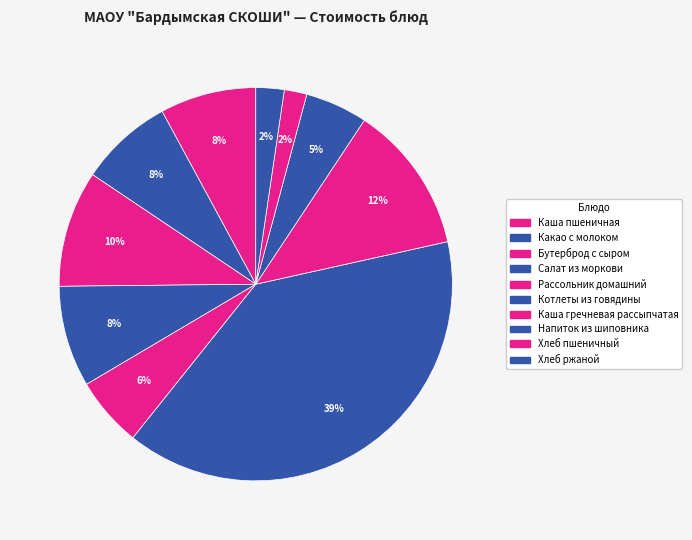

How many slices are in this pie chart?

10